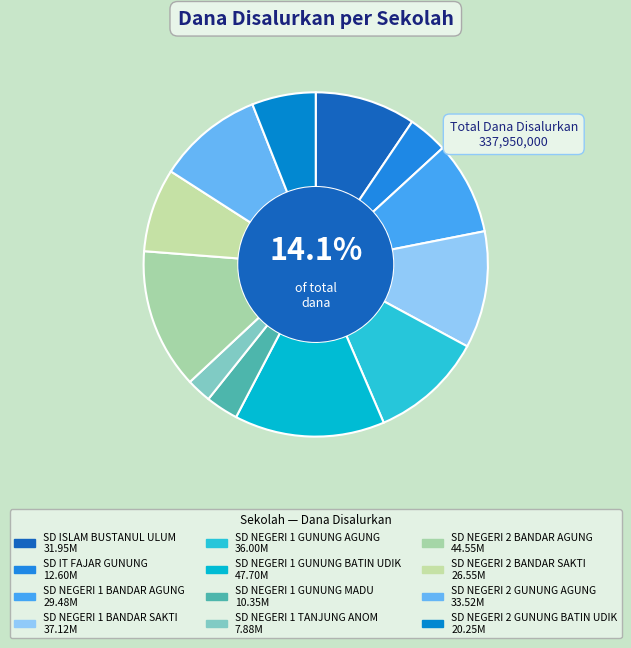

To the nearest percent, what percentage of the pie is SD NEGERI 2 BANDAR SAKTI?

8%